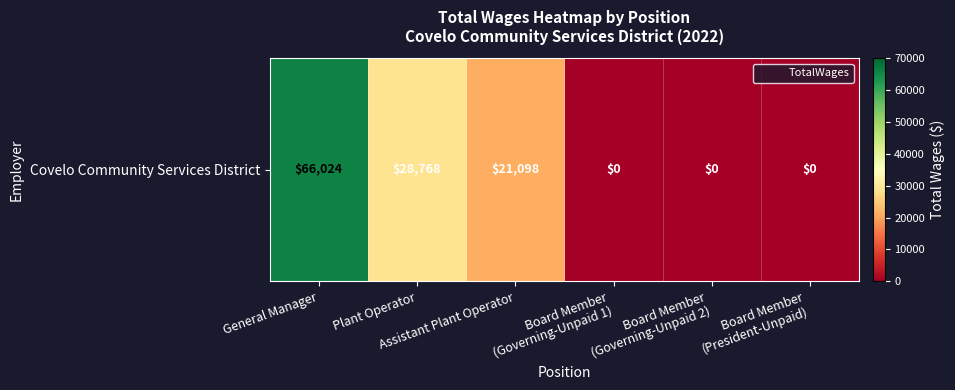

How many positive values are there?

3